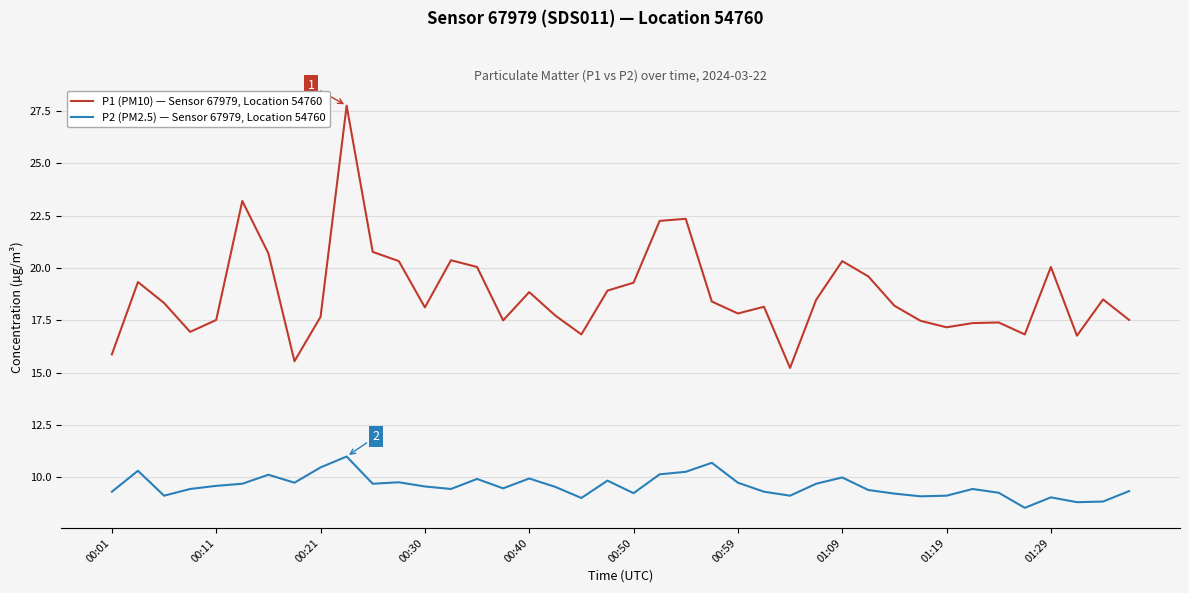

True or false: P1 (PM10) — Sensor 67979, Location 54760 and P2 (PM2.5) — Sensor 67979, Location 54760 cross at least once.

False